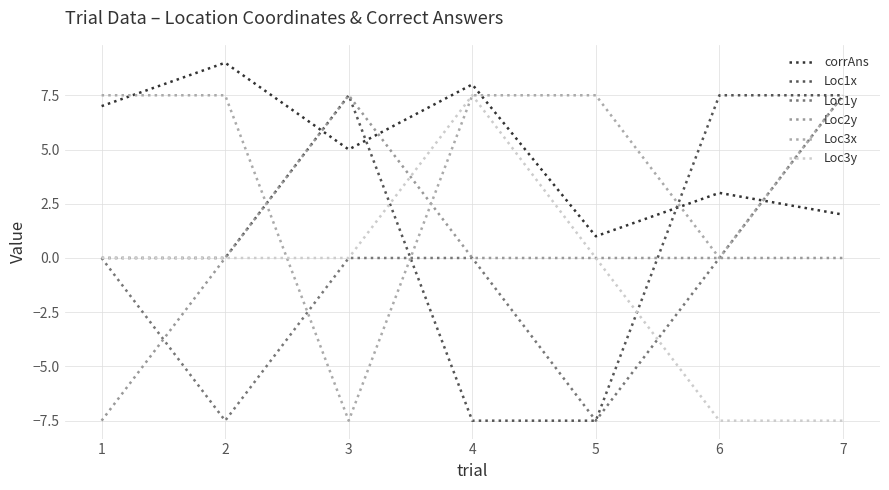

What is the difference between the highest and lowest values at 3?

15.0